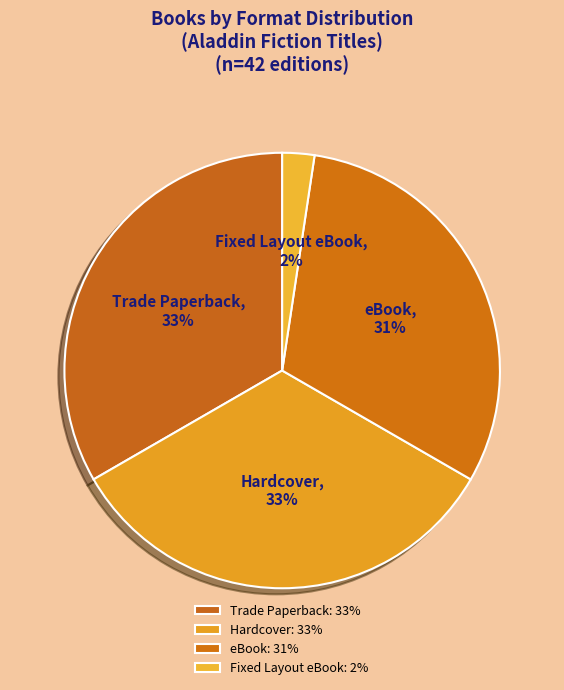

How many slices are in this pie chart?

4